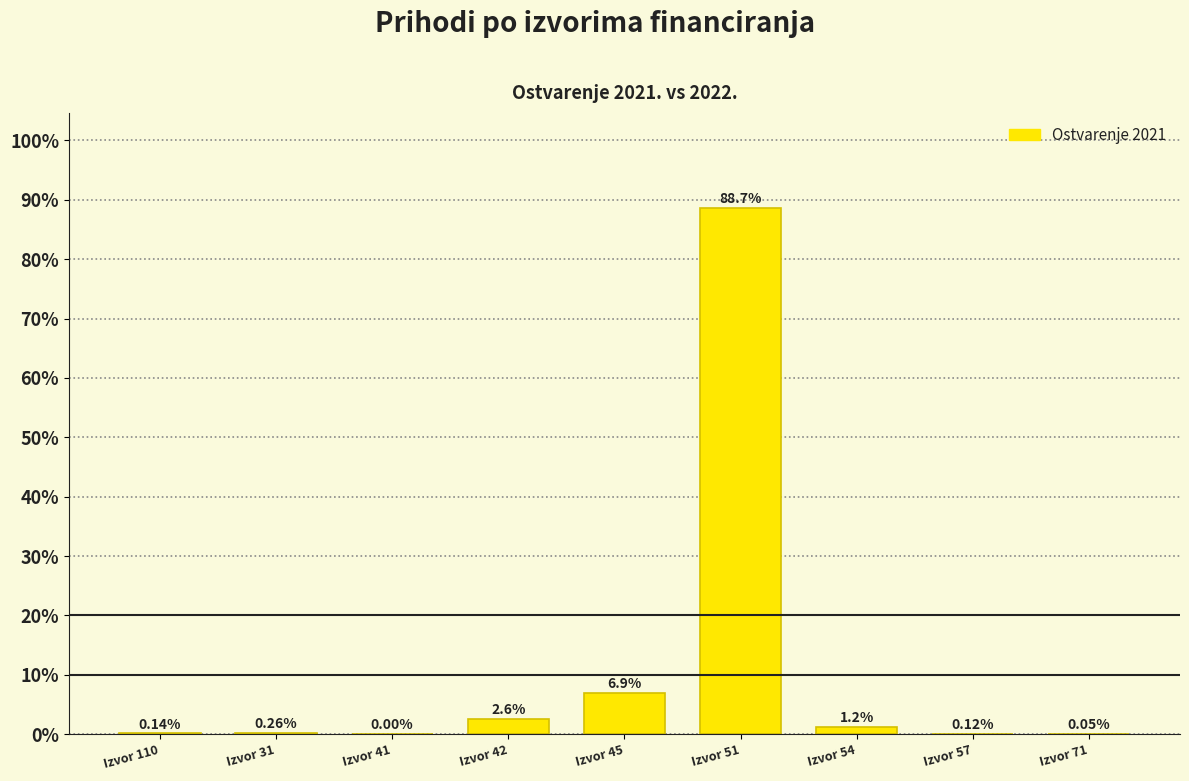

What is the sum of the values at Izvor 51 and Izvor 57?

88.8